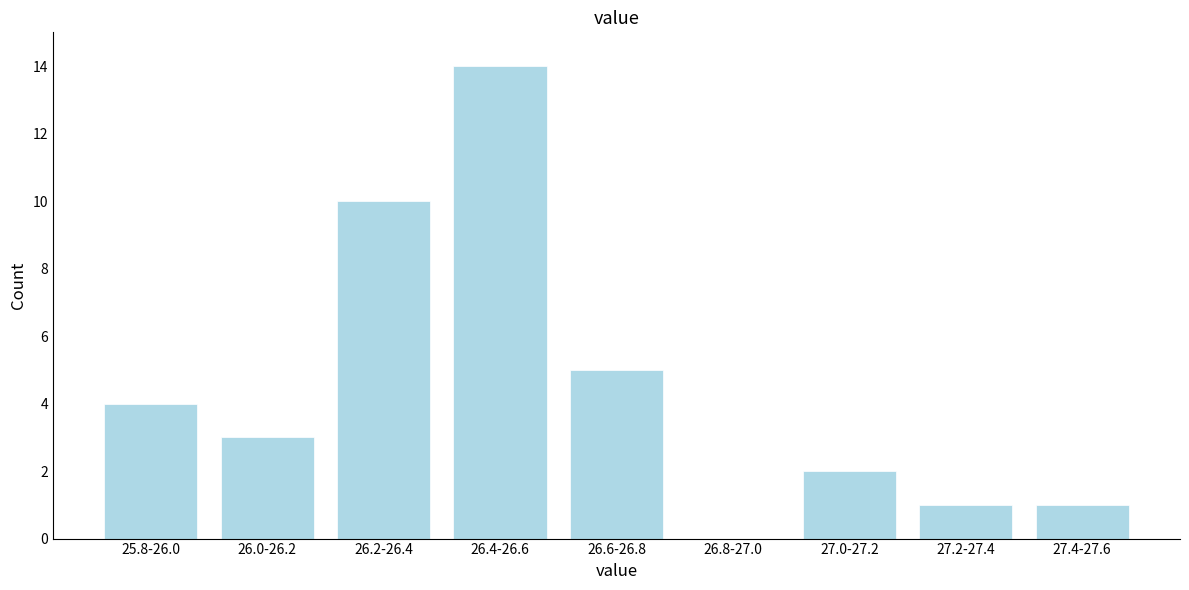

Reading right to left, list all the values displayed in this chart.

27.4-27.6=1	27.2-27.4=1	27.0-27.2=2	26.8-27.0=0	26.6-26.8=5	26.4-26.6=14	26.2-26.4=10	26.0-26.2=3	25.8-26.0=4